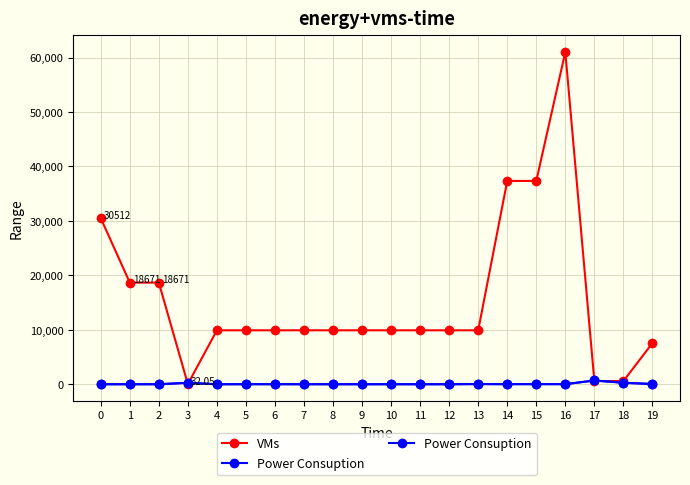

Read the Power Consuption value at 18.

272.0